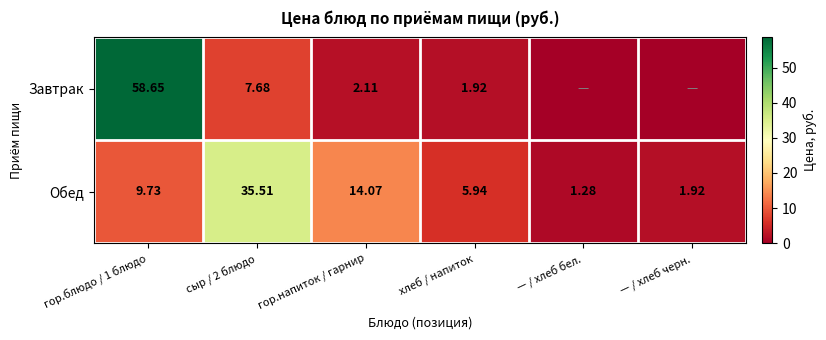

Which series changed the most between сыр / 2 блюдо and хлеб / напиток?

Обед